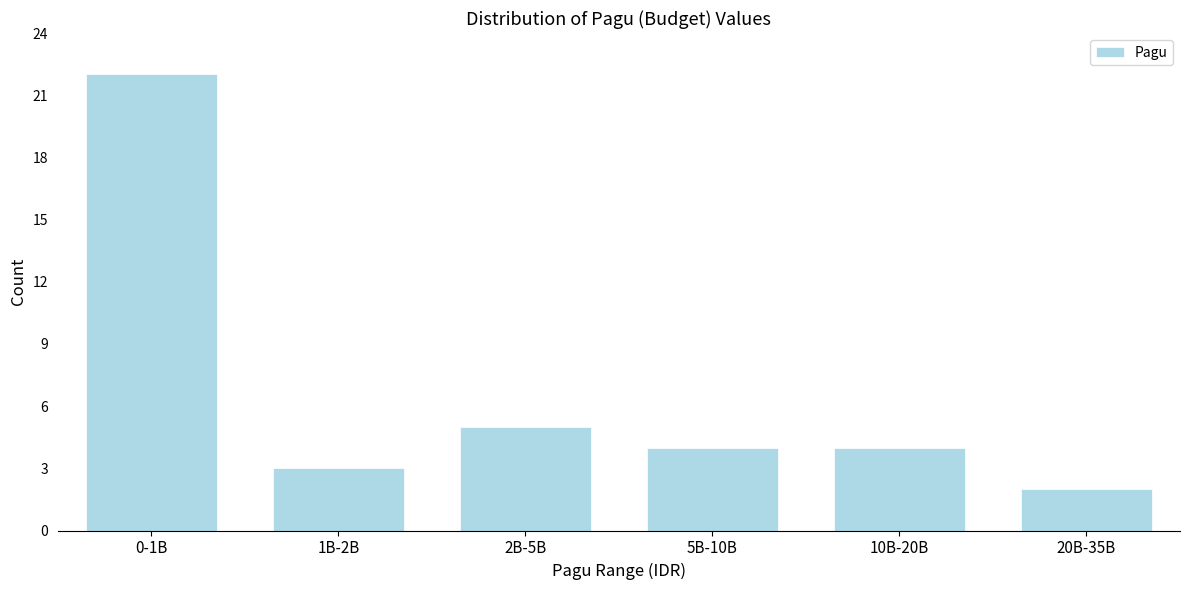

Reading left to right, extract all data points from this chart.

22	3	5	4	4	2